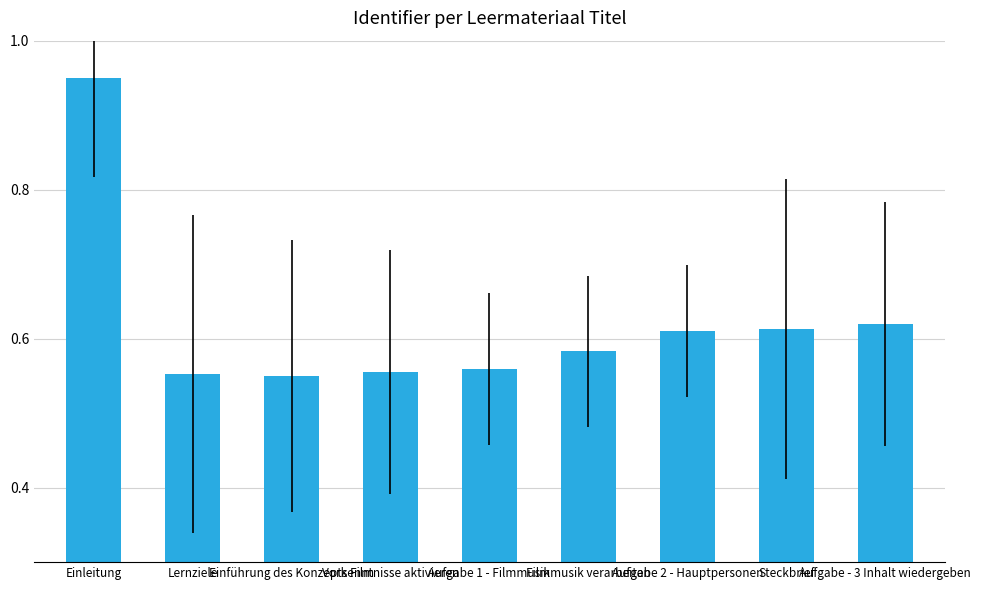

What is the change in value from Lernziele to Aufgabe 2 - Hauptpersonen?

+0.1